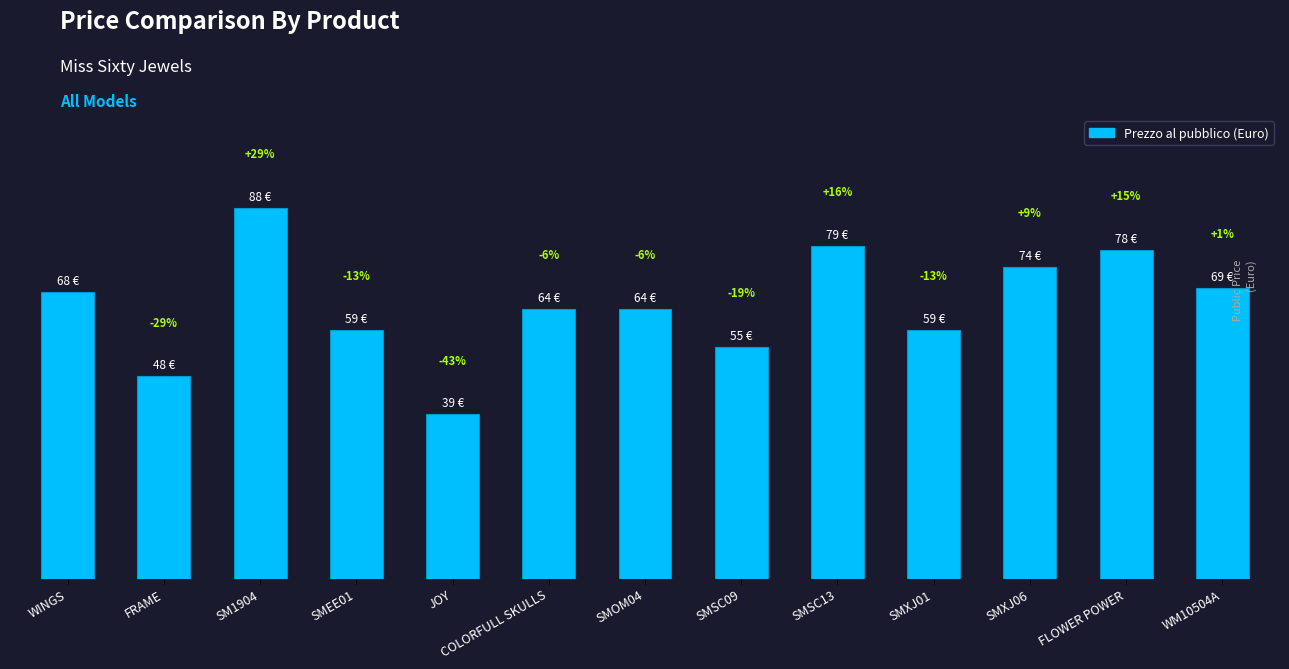

Rank the categories by value from highest to lowest.

SM1904, SMSC13, FLOWER POWER, SMXJ06, WM10504A, WINGS, COLORFULL SKULLS, SMOM04, SMEE01, SMXJ01, SMSC09, FRAME, JOY